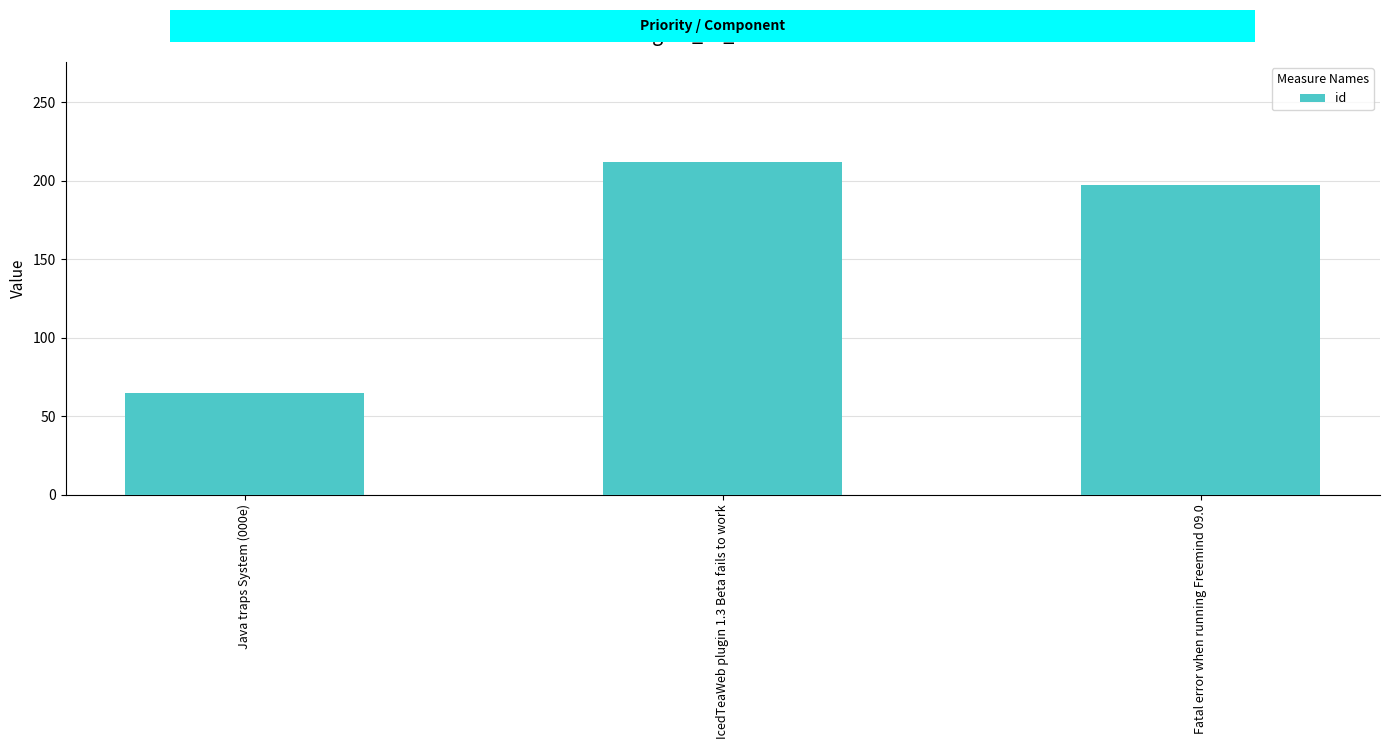

True or false: the data shows 197 at Fatal error when running Freemind 09.0.

True